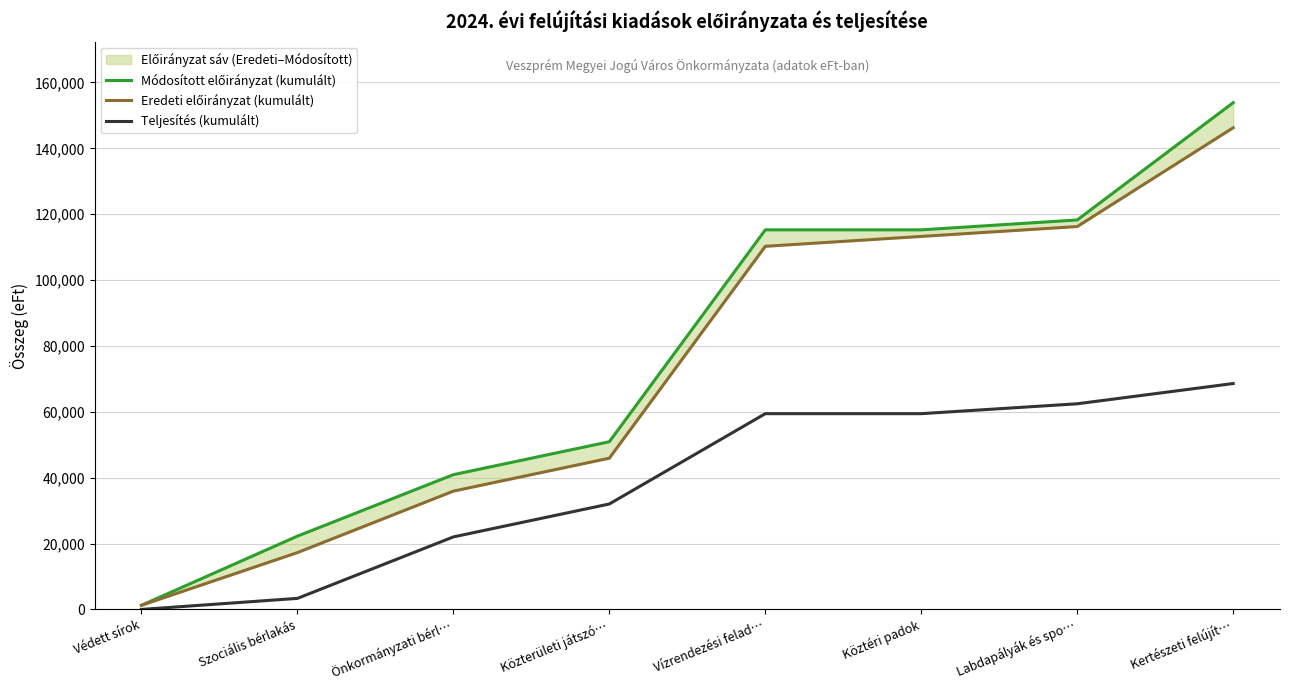

True or false: Eredeti előirányzat (kumulált) and Módosított előirányzat (kumulált) intersect in this chart.

False